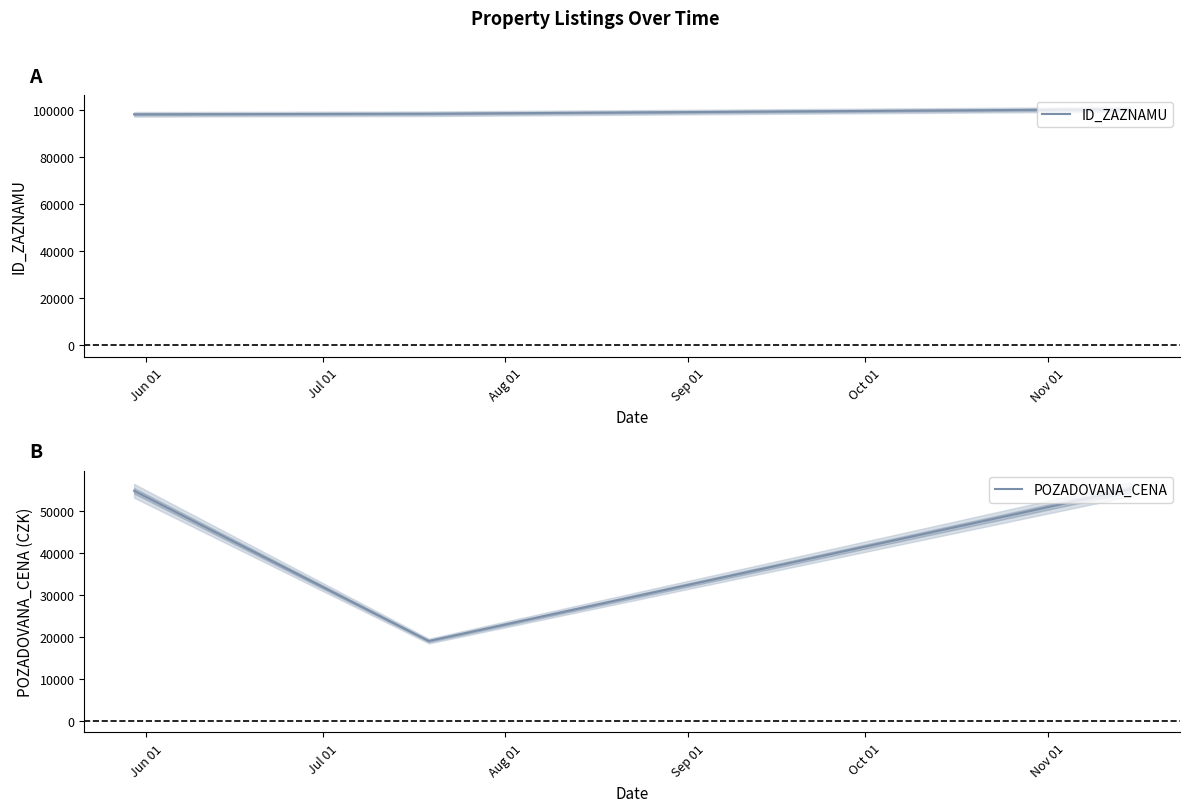

What is the maximum value for ID_ZAZNAMU?

100106